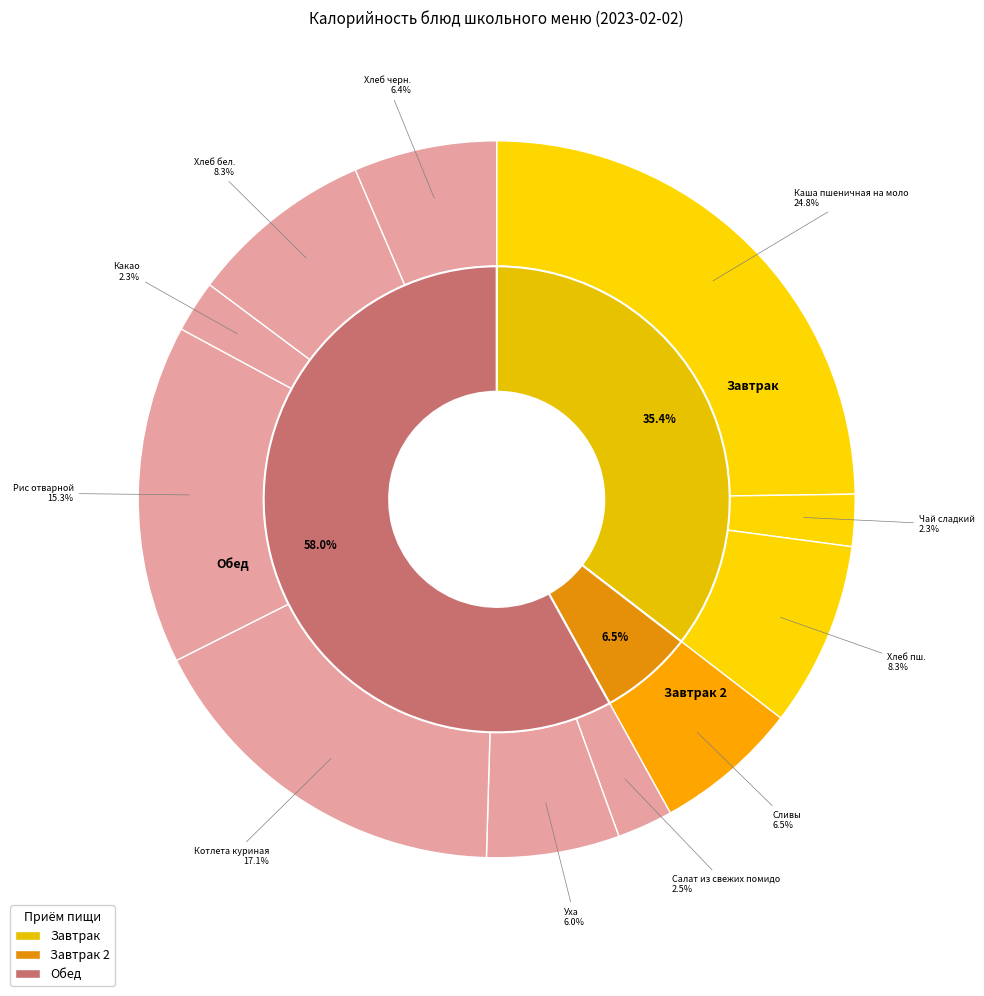

Do Сливы and Хлеб пш. together represent more than half of the pie?

No